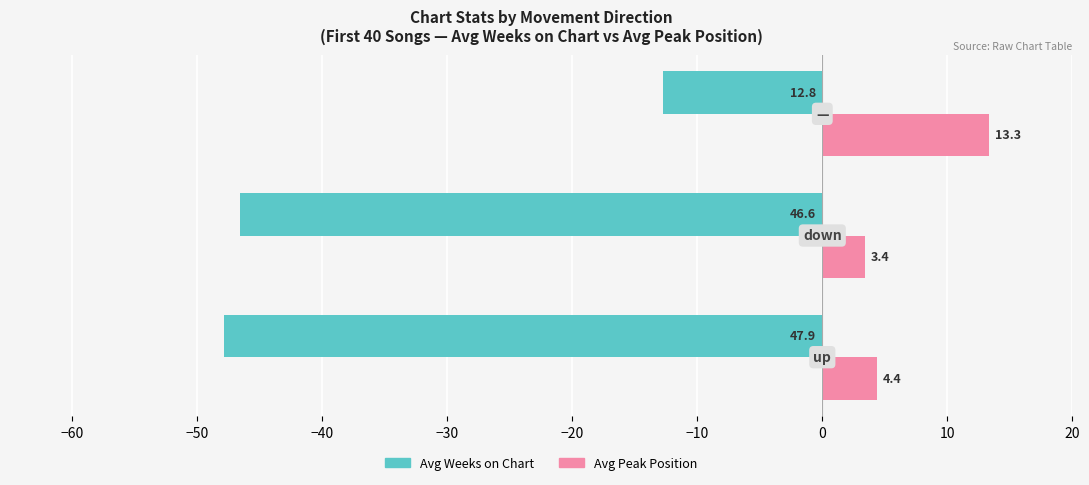

Rank the series by their average value, from lowest to highest.

Avg Weeks on Chart, Avg Peak Position